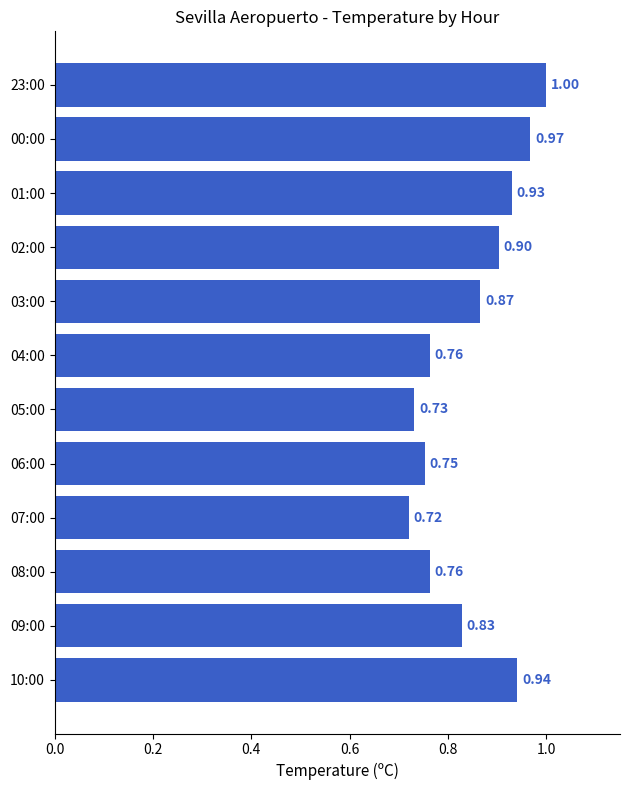

What is the sum of all values?

10.2